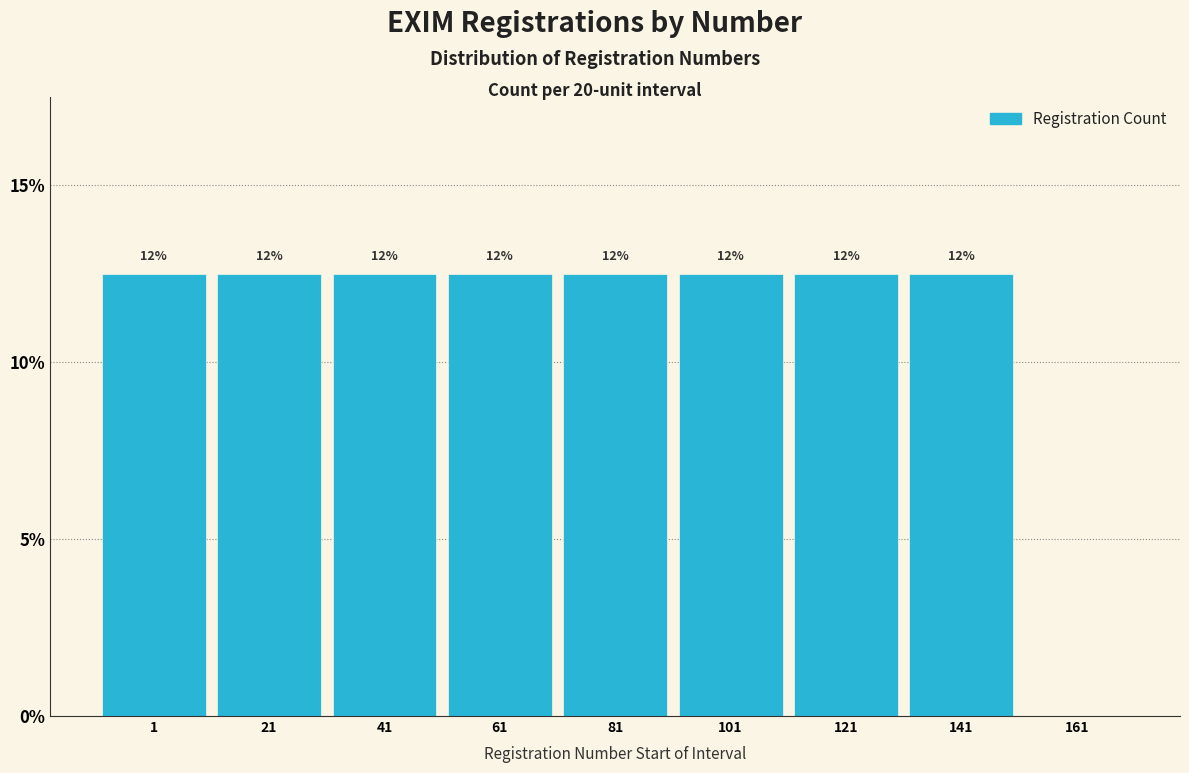

Are the bars horizontal?

No